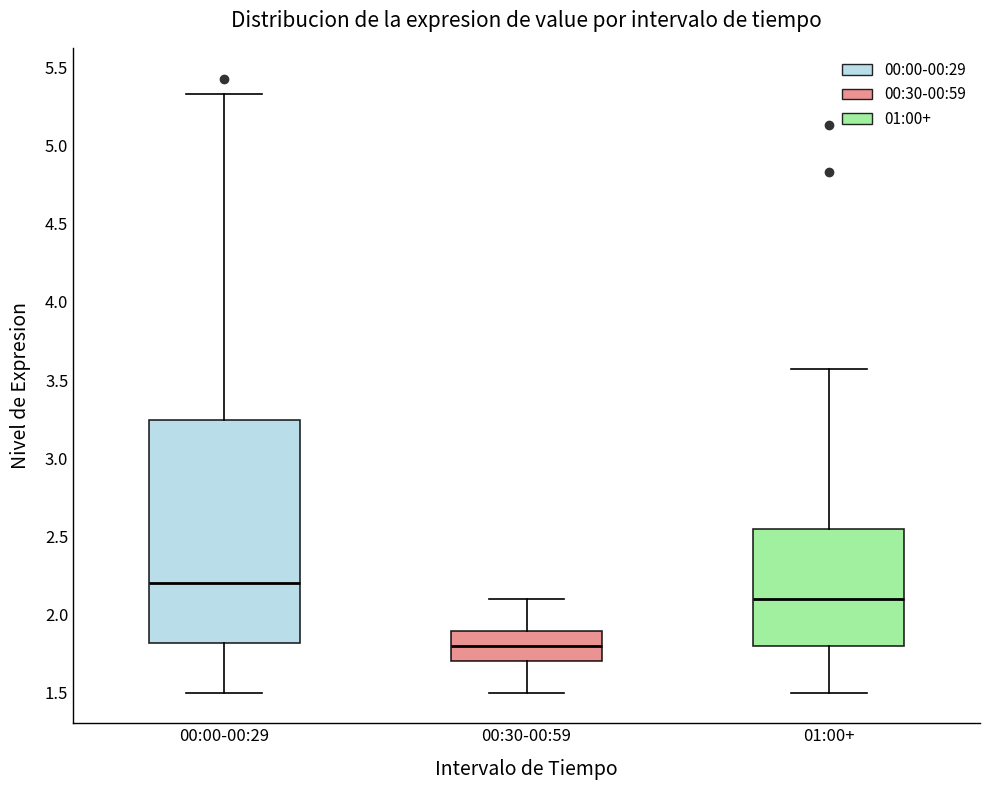

Which box is the tallest, from its lower edge to its upper edge?

00:00-00:29